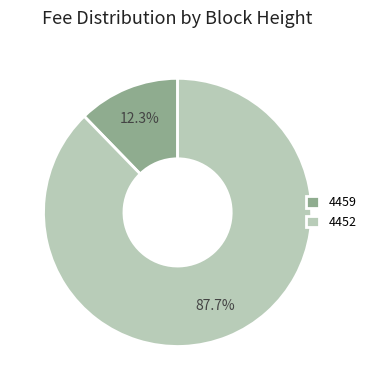

Combined, do 4452 and 4459 account for over 50%?

Yes